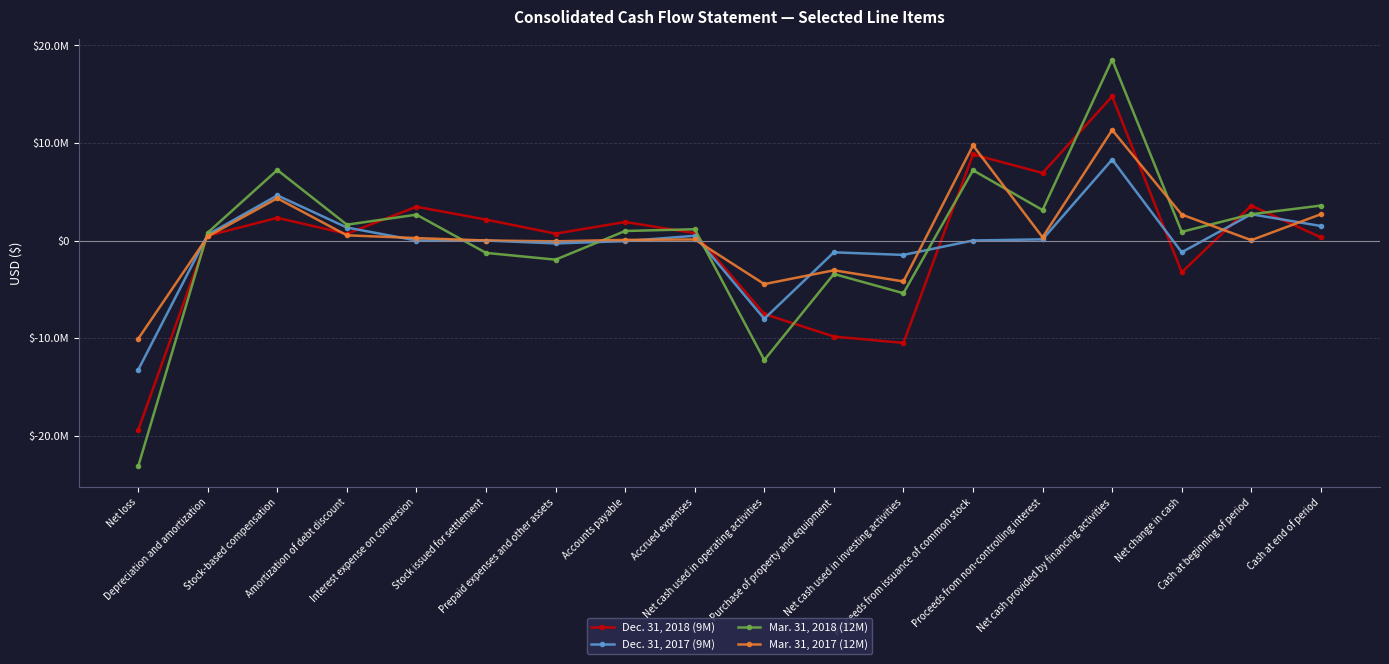

Does the chart have visible grid lines?

Yes